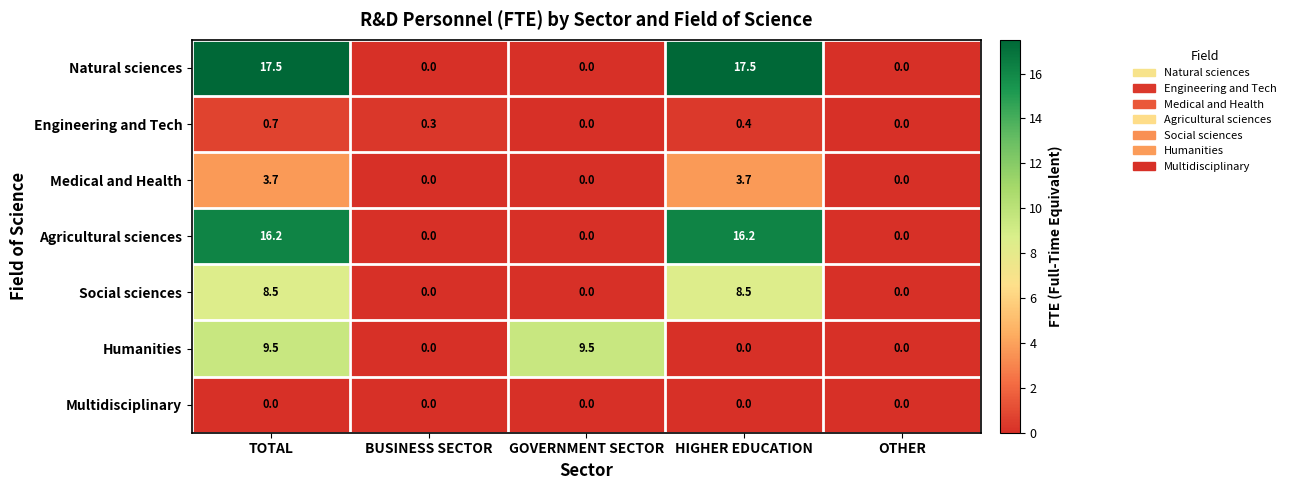

What is the difference between the maximum and minimum values in the Engineering and Tech series?

0.7